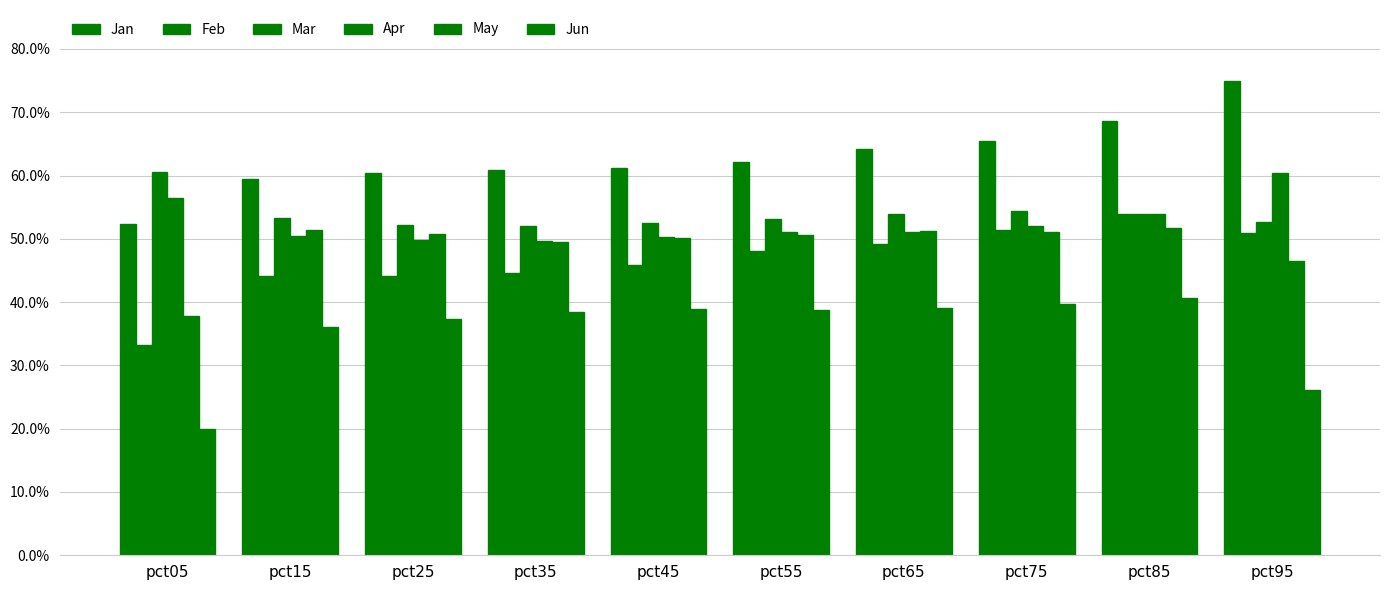

Is it true that Jan equals 0.7 at pct95?

True